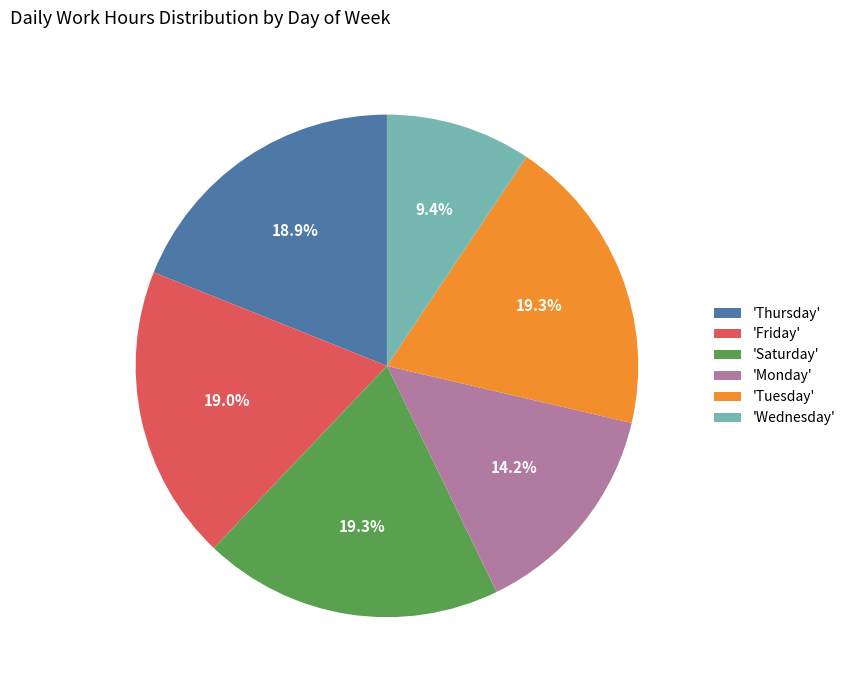

What is the smallest slice in the pie chart?

'Wednesday'